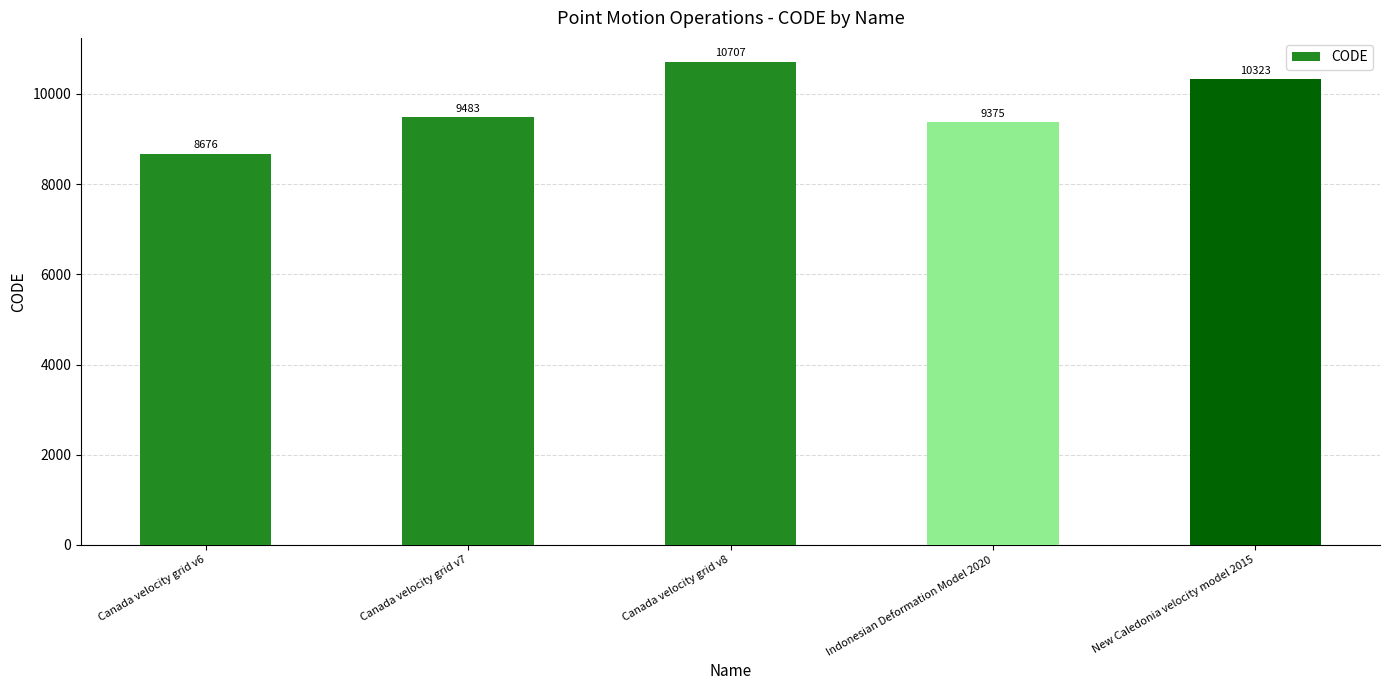

Reading left to right, transcribe all the data shown in this chart.

Canada velocity grid v6=8676	Canada velocity grid v7=9483	Canada velocity grid v8=10707	Indonesian Deformation Model 2020=9375	New Caledonia velocity model 2015=10323